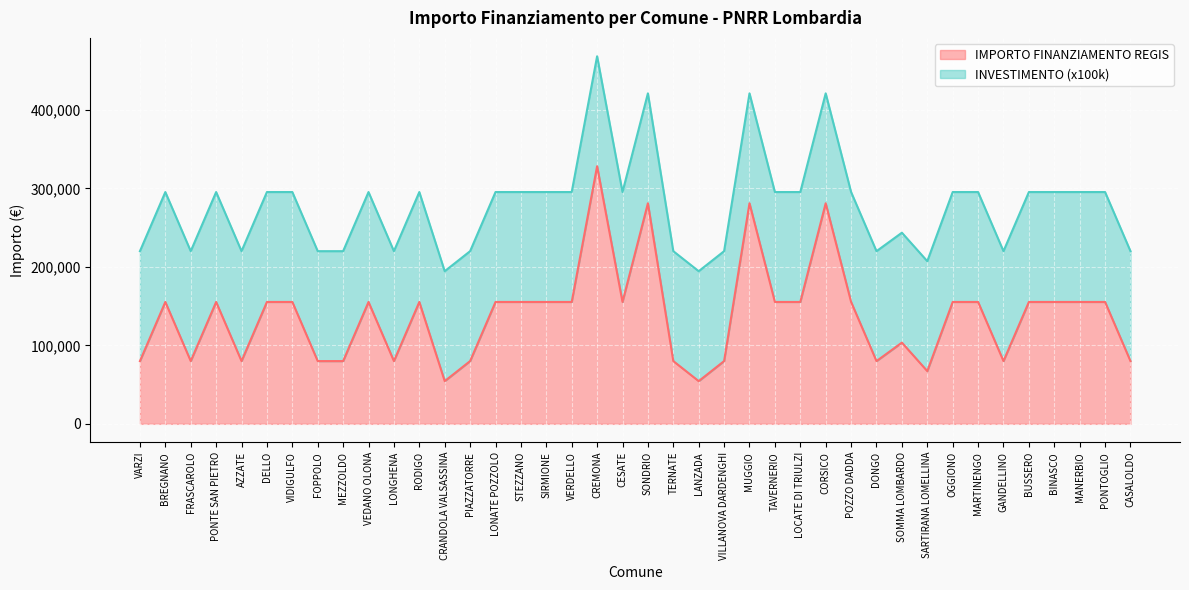

Reading left to right, extract all data points from this chart.

VARZI=79922	BREGNANO=155234	FRASCAROLO=79922	PONTE SAN PIETRO=155234	AZZATE=79922	DELLO=155234	VIDIGULFO=155234	FOPPOLO=79922	MEZZOLDO=79922	VEDANO OLONA=155234	LONGHENA=79922	RODIGO=155234	CRANDOLA VALSASSINA=54412	PIAZZATORRE=79922	LONATE POZZOLO=155234	STEZZANO=155234	SIRMIONE=155234	VERDELLO=155234	CREMONA=328160	CESATE=155234	SONDRIO=280932	TERNATE=79922	LANZADA=54412	VILLANOVA DARDENGHI=79922	MUGGIO=280932	TAVERNERIO=155234	LOCATE DI TRIULZI=155234	CORSICO=280932	POZZO DADDA=155234	DONGO=79922	SOMMA LOMBARDO=103444	SARTIRANA LOMELLINA=67167	OGGIONO=155234	MARTINENGO=155234	GANDELLINO=79922	BUSSERO=155234	BINASCO=155234	MANERBIO=155234	PONTOGLIO=155234	CASALOLDO=79922